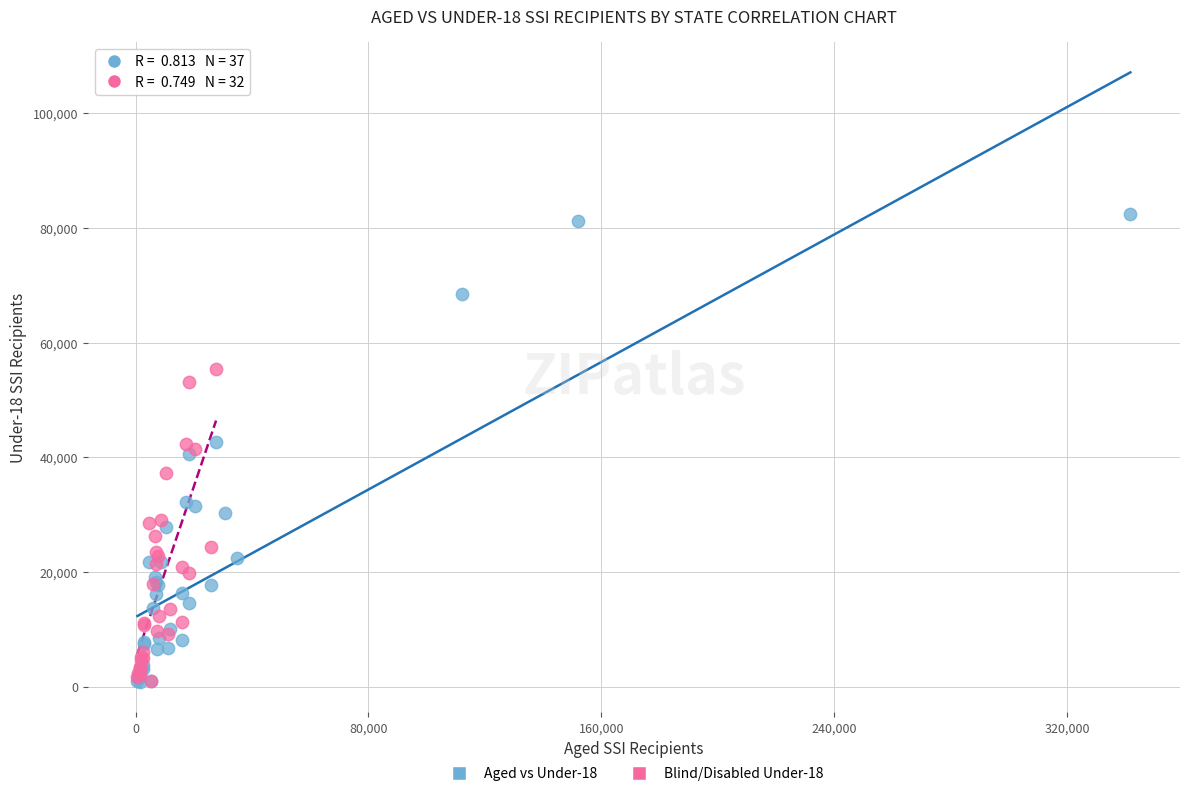

Which series has the largest Y range (max minus min)?

Aged vs Under-18